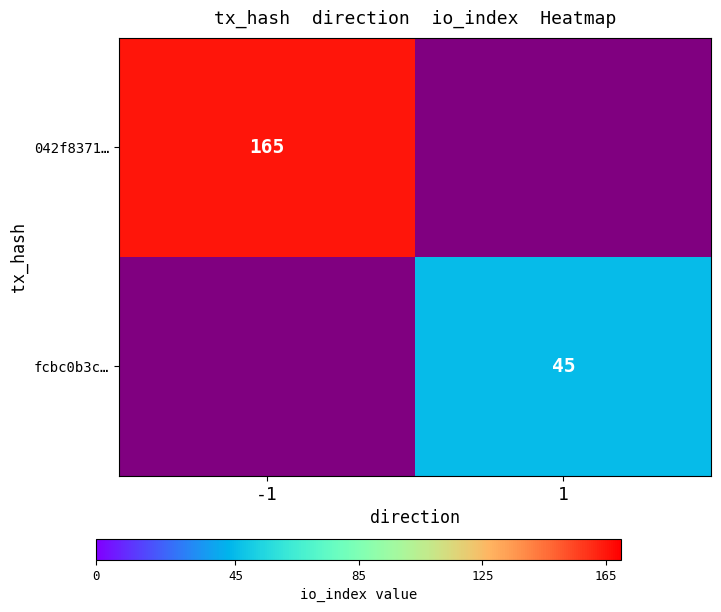

Is it true that fcbc0b3c… equals 45 at 1?

True